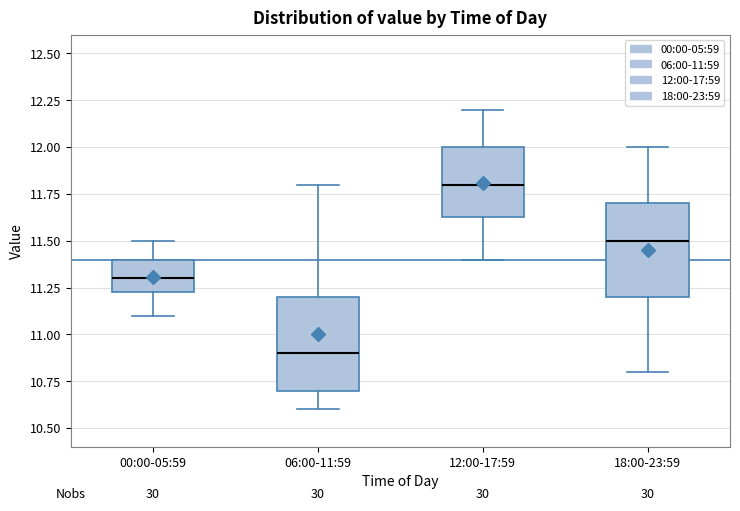

Reading left to right, read every box against the y-axis: the position of its median line, the range the box covers, and the ends of its whiskers. The values are not printed on the chart, so give them approximately, as read against the axis.

00:00-05:59: median 11.30, box 11.25 to 11.40, whiskers 11.10 to 11.50
06:00-11:59: median 10.90, box 10.70 to 11.20, whiskers 10.60 to 11.80
12:00-17:59: median 11.80, box 11.65 to 12.00, whiskers 11.40 to 12.20
18:00-23:59: median 11.50, box 11.20 to 11.70, whiskers 10.80 to 12.00